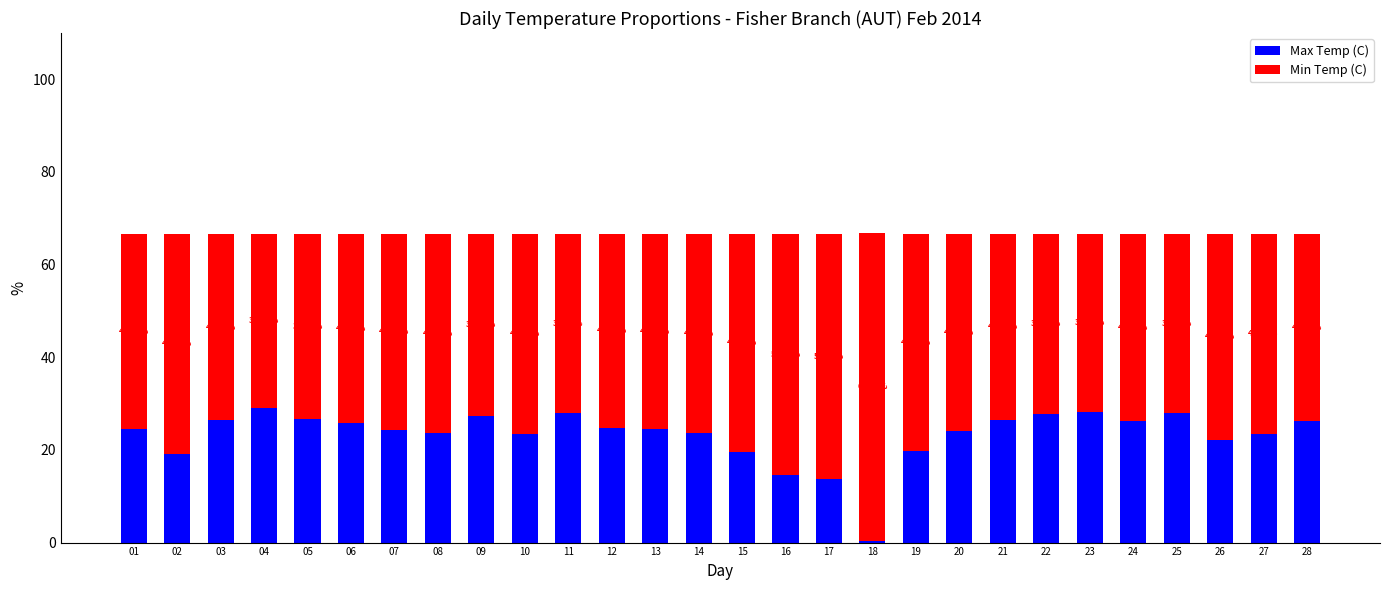

What are all the series names shown in the legend?

Max Temp (C), Min Temp (C)